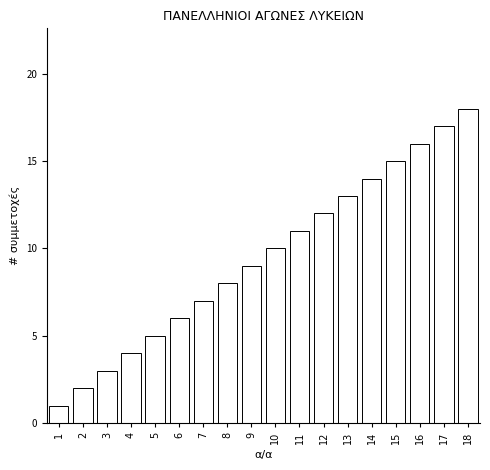

What is the difference between the second highest and minimum values?

16